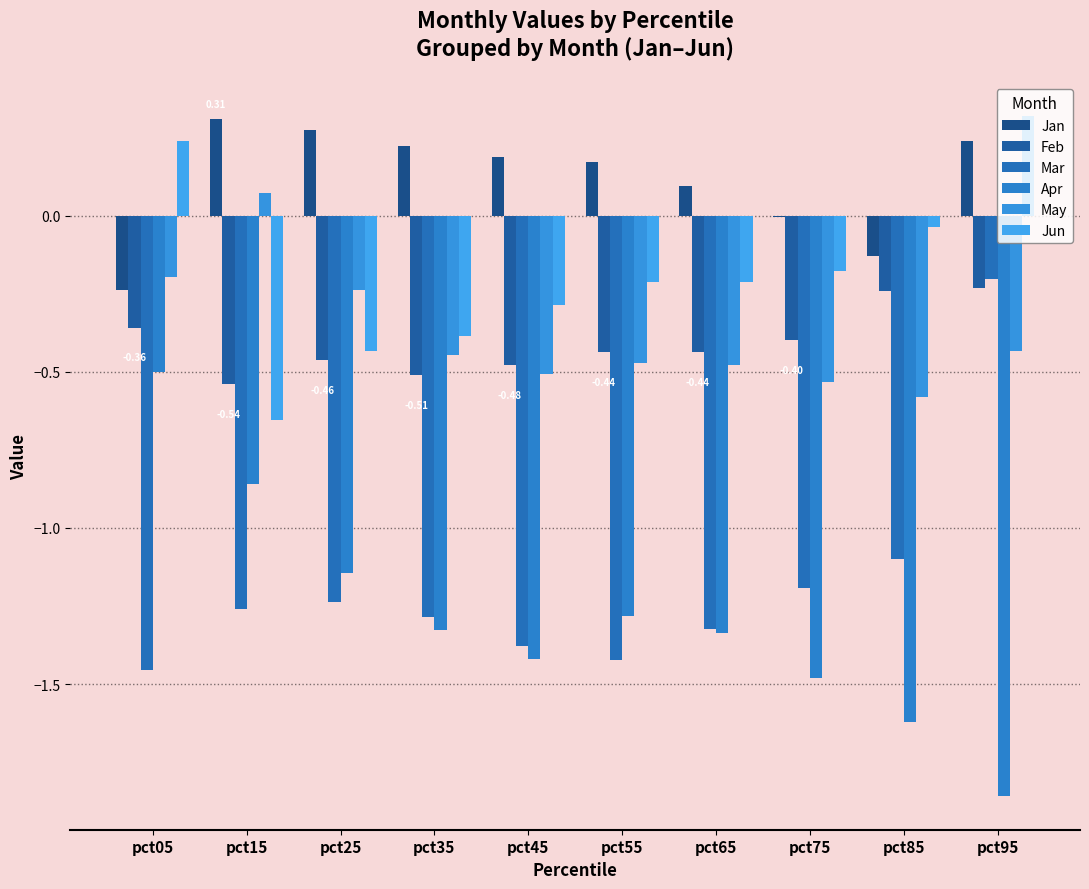

Reading left to right, list all the values displayed in this chart.

Jan: pct05=-0.2	pct15=0.3	pct25=0.3	pct35=0.2	pct45=0.2	pct55=0.2	pct65=0.1	pct75=-0.0	pct85=-0.1	pct95=0.2
Feb: pct05=-0.4	pct15=-0.5	pct25=-0.5	pct35=-0.5	pct45=-0.5	pct55=-0.4	pct65=-0.4	pct75=-0.4	pct85=-0.2	pct95=-0.2
Mar: pct05=-1.5	pct15=-1.3	pct25=-1.2	pct35=-1.3	pct45=-1.4	pct55=-1.4	pct65=-1.3	pct75=-1.2	pct85=-1.1	pct95=-0.2
Apr: pct05=-0.5	pct15=-0.9	pct25=-1.1	pct35=-1.3	pct45=-1.4	pct55=-1.3	pct65=-1.3	pct75=-1.5	pct85=-1.6	pct95=-1.9
May: pct05=-0.2	pct15=0.1	pct25=-0.2	pct35=-0.4	pct45=-0.5	pct55=-0.5	pct65=-0.5	pct75=-0.5	pct85=-0.6	pct95=-0.4
Jun: pct05=0.2	pct15=-0.7	pct25=-0.4	pct35=-0.4	pct45=-0.3	pct55=-0.2	pct65=-0.2	pct75=-0.2	pct85=-0.0	pct95=0.3